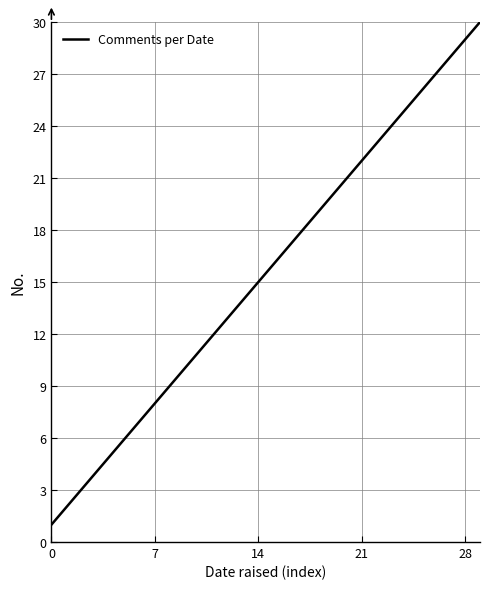

Does the chart display data point markers on the line(s)?

No